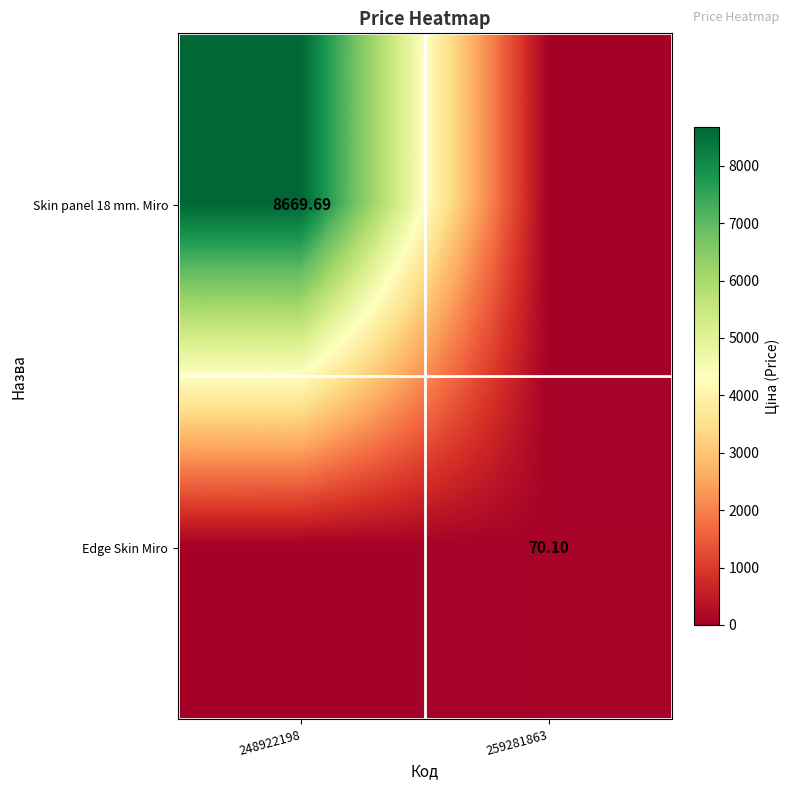

At which label is Edge Skin Miro closest to 35?

248922198